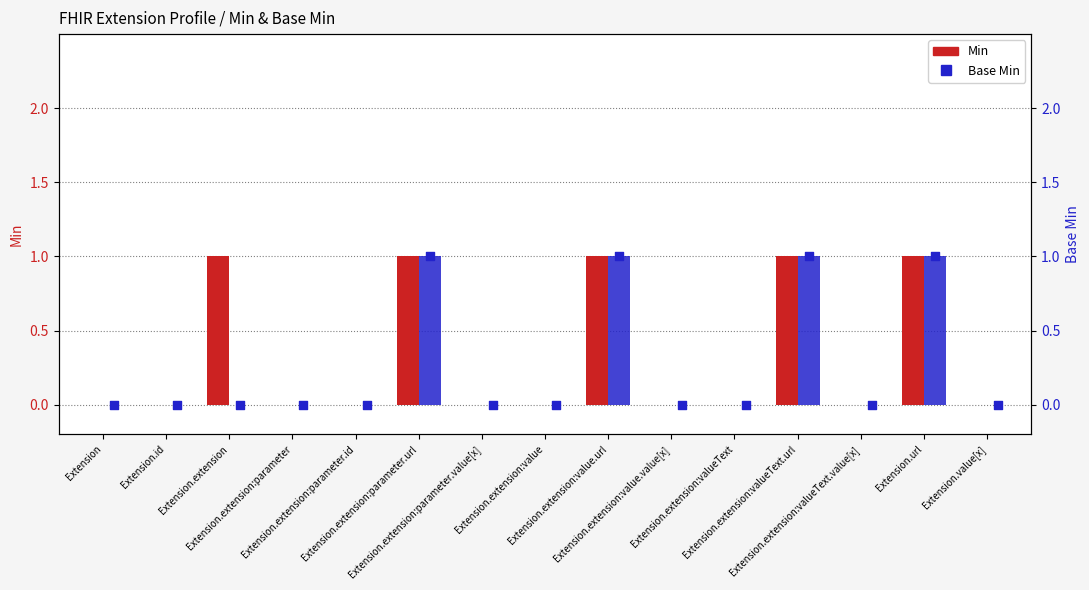

At which category is the sum across all series the highest?

Extension.extension:parameter.url